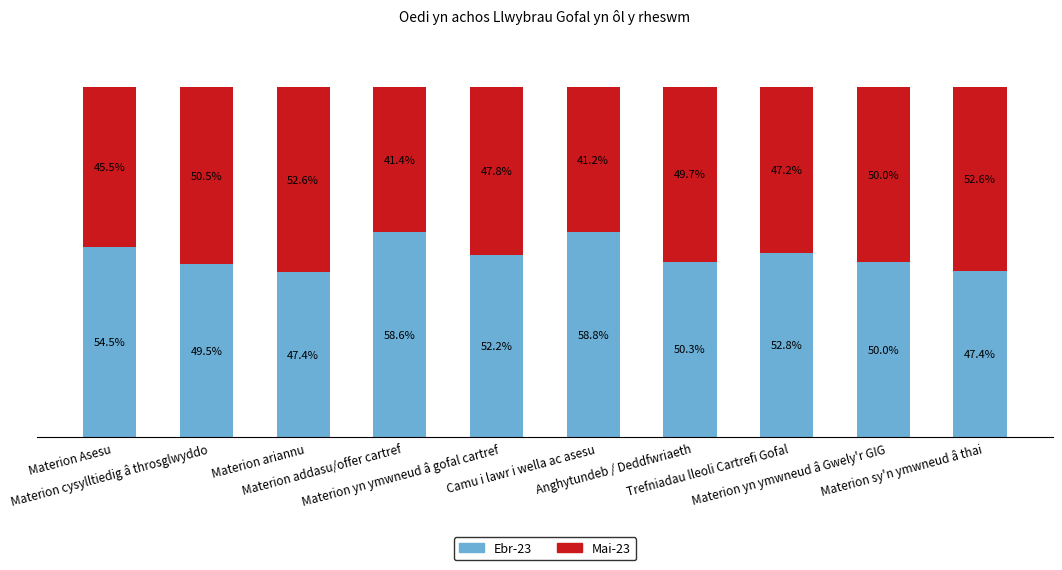

What is the label of the 5th bar from the left?

Materion yn ymwneud â gofal cartref